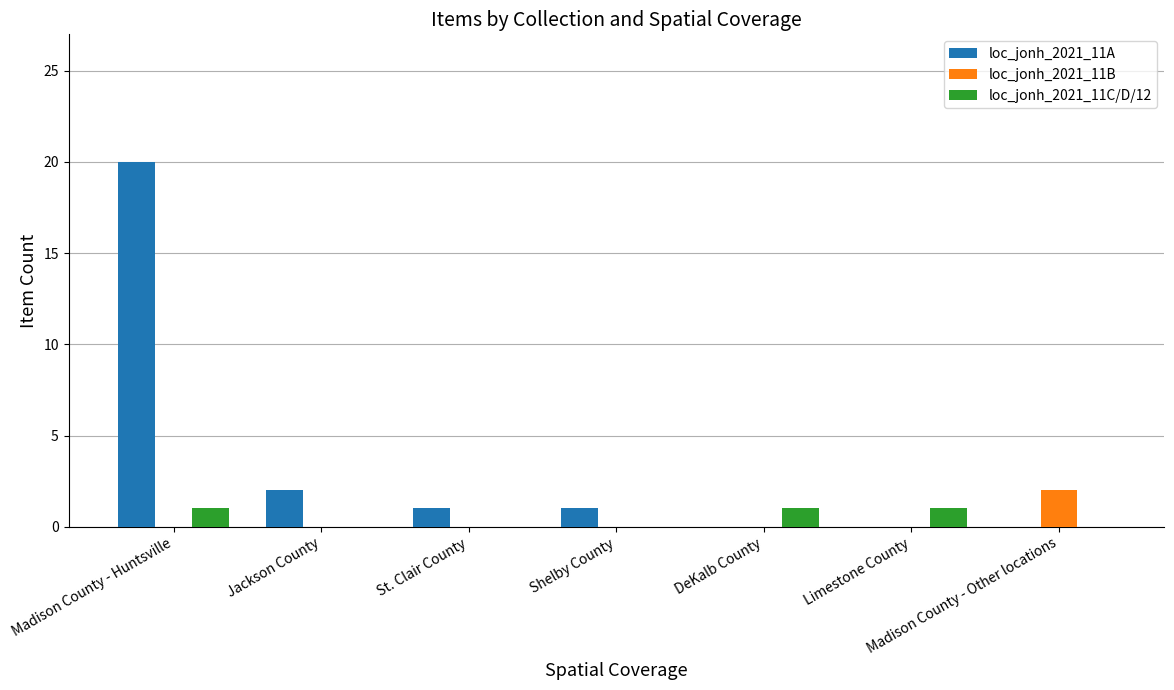

What is the sum of all loc_jonh_2021_11A values?

24